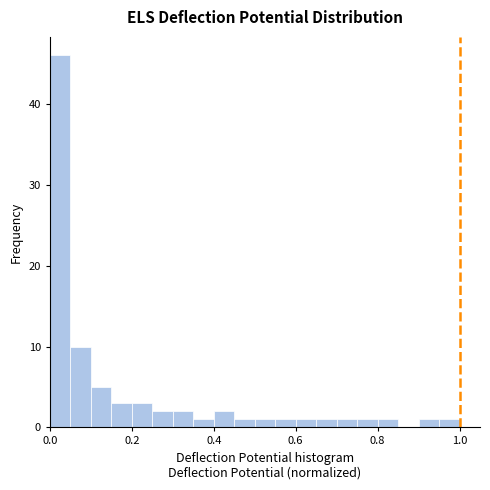

Read against the x-axis, roughly where is the centre of the tallest bar?

0.02